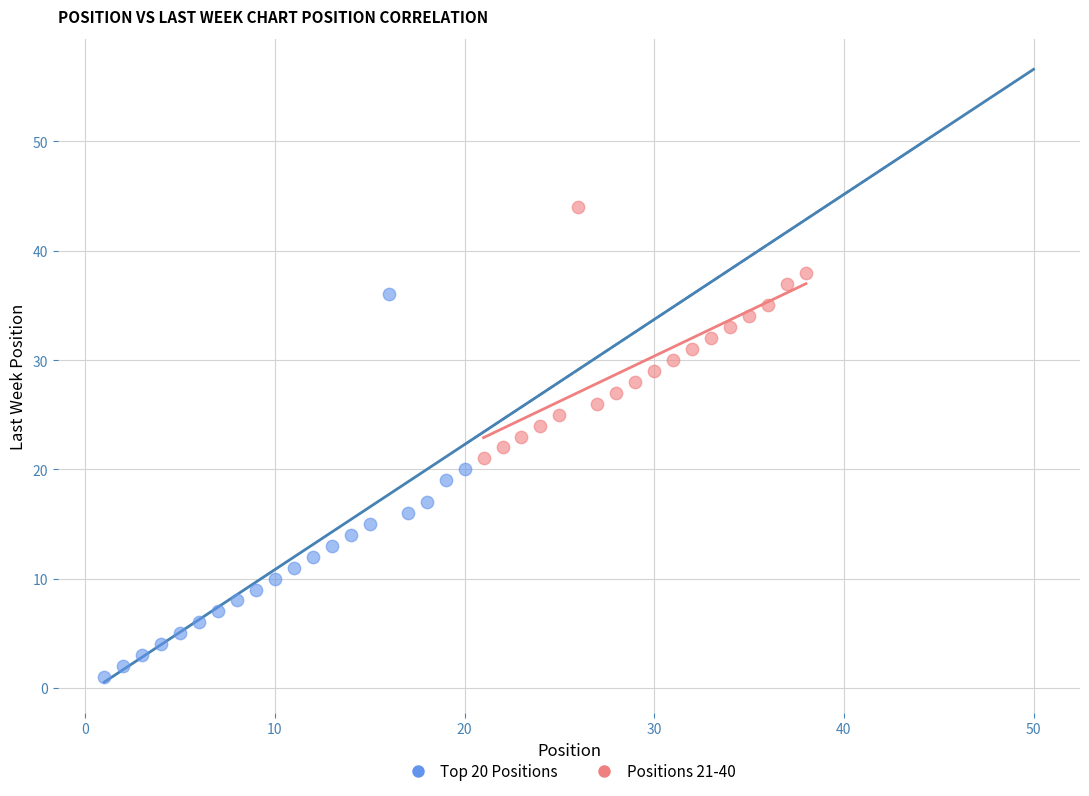

Which series reaches the maximum Y coordinate?

Positions 21-40